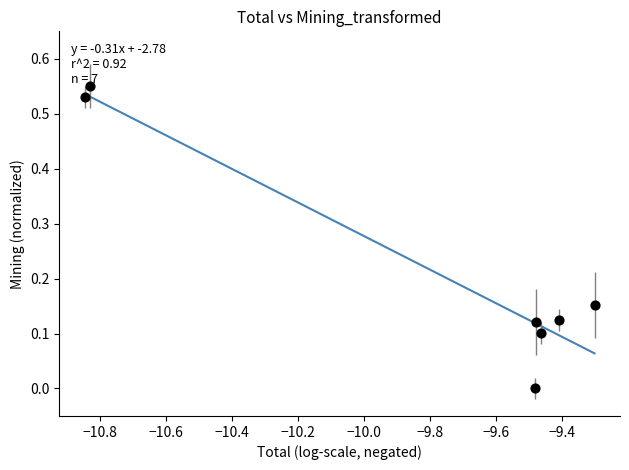

What is the average X value?

-9.8